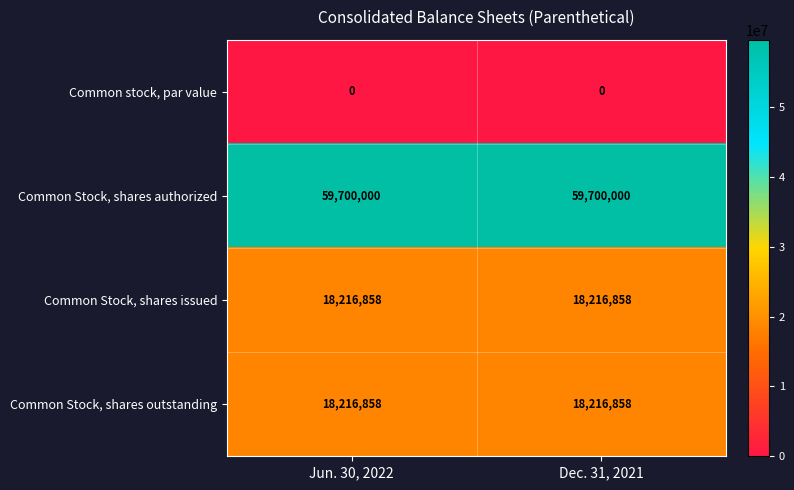

Reading left to right, transcribe all the data shown in this chart.

Common stock, par value: Jun. 30, 2022=0	Dec. 31, 2021=0
Common Stock, shares authorized: Jun. 30, 2022=59700000	Dec. 31, 2021=59700000
Common Stock, shares issued: Jun. 30, 2022=18216858	Dec. 31, 2021=18216858
Common Stock, shares outstanding: Jun. 30, 2022=18216858	Dec. 31, 2021=18216858